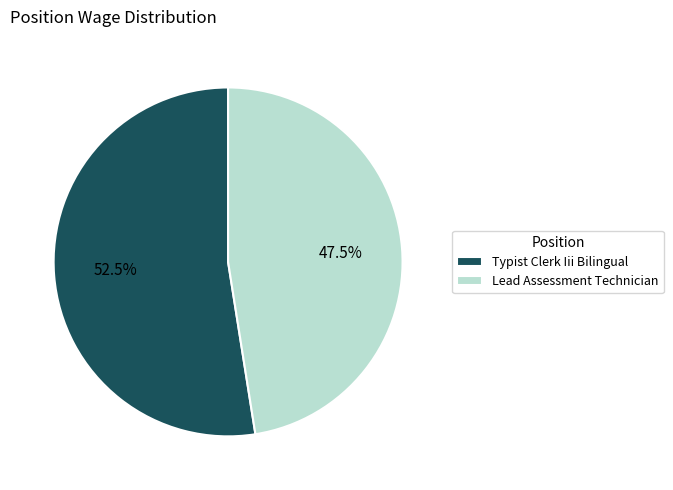

How many segments does this pie chart have?

2